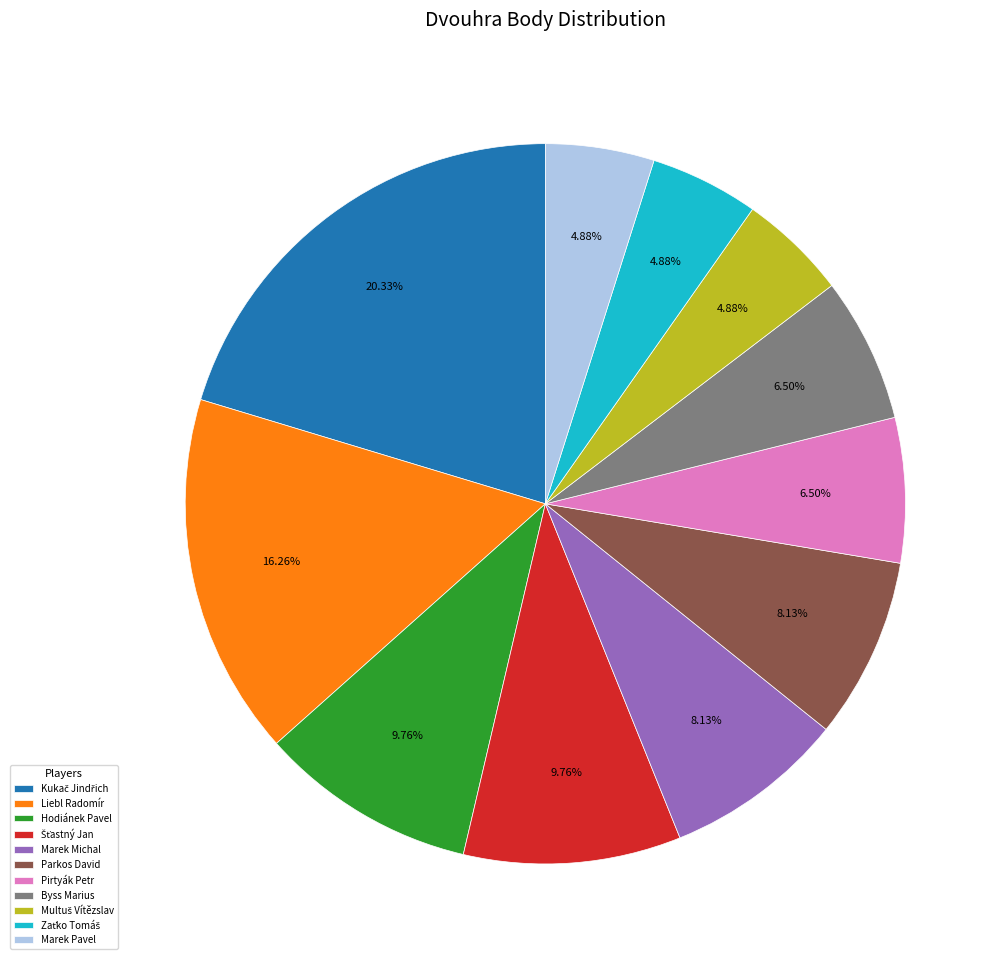

What is the ratio of the value at Marek Pavel to the value at Marek Michal?

0.6